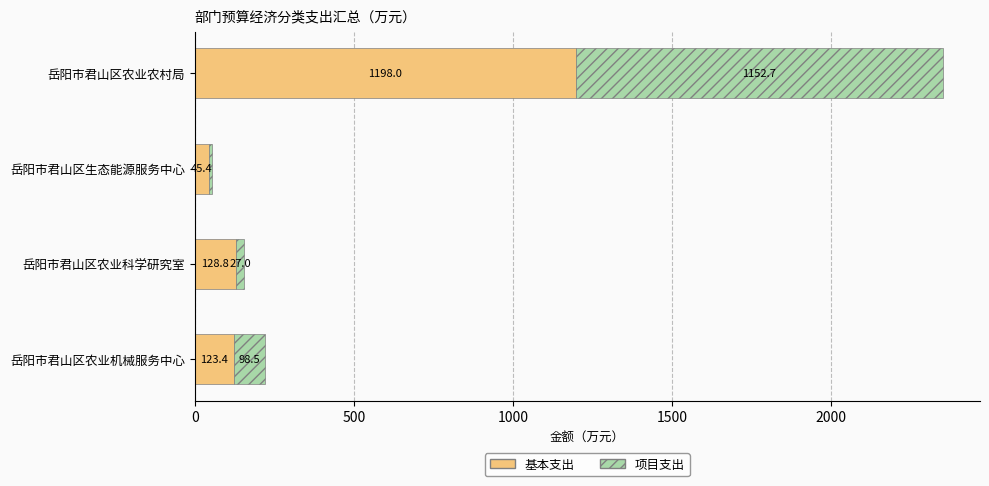

What is the lowest value of the 基本支出 series?

45.4